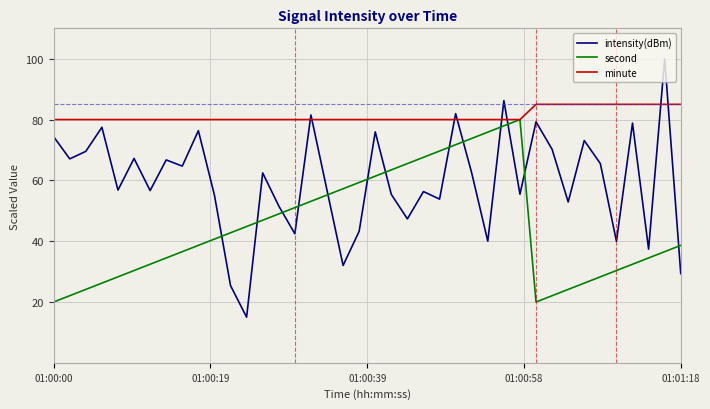

Rank the series by their maximum value, from highest to lowest.

intensity(dBm), minute, second